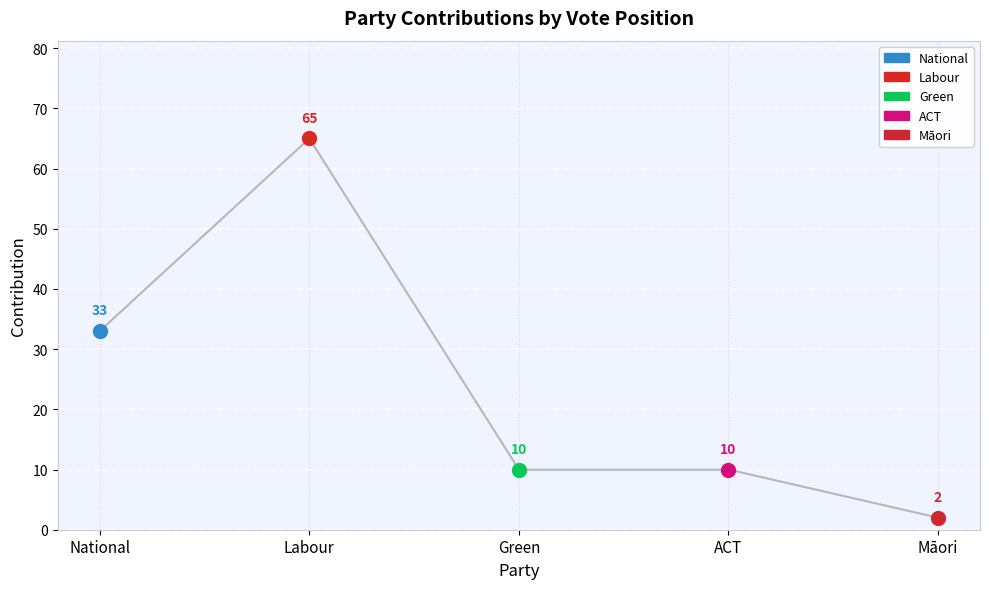

List the labels in order of value, largest first.

Labour, National, Green, ACT, Māori